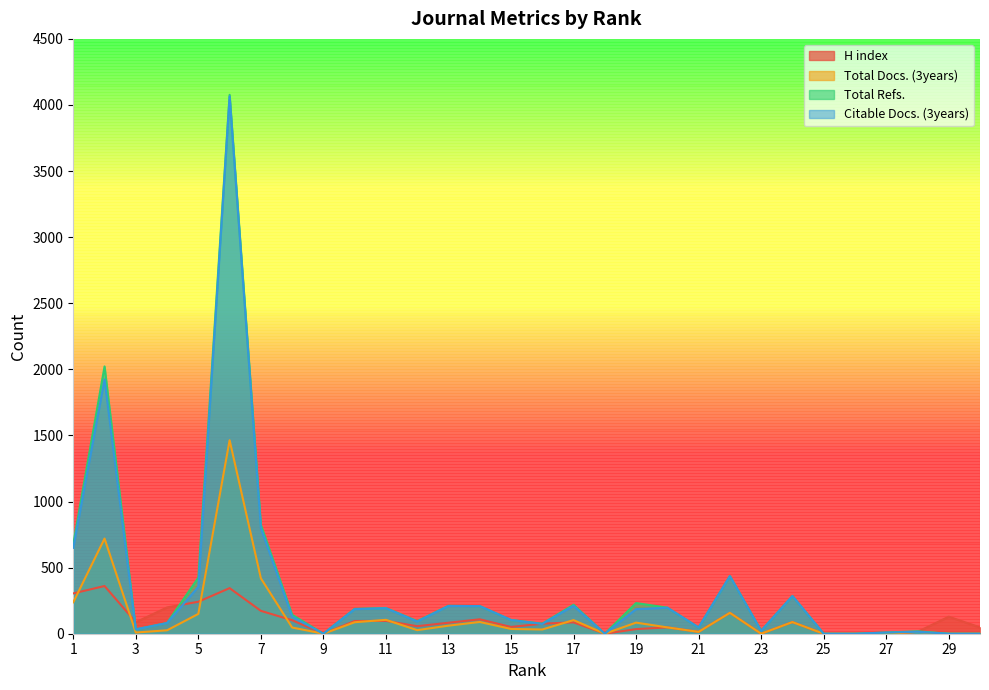

What is the sum of all Total Refs. values?

10823